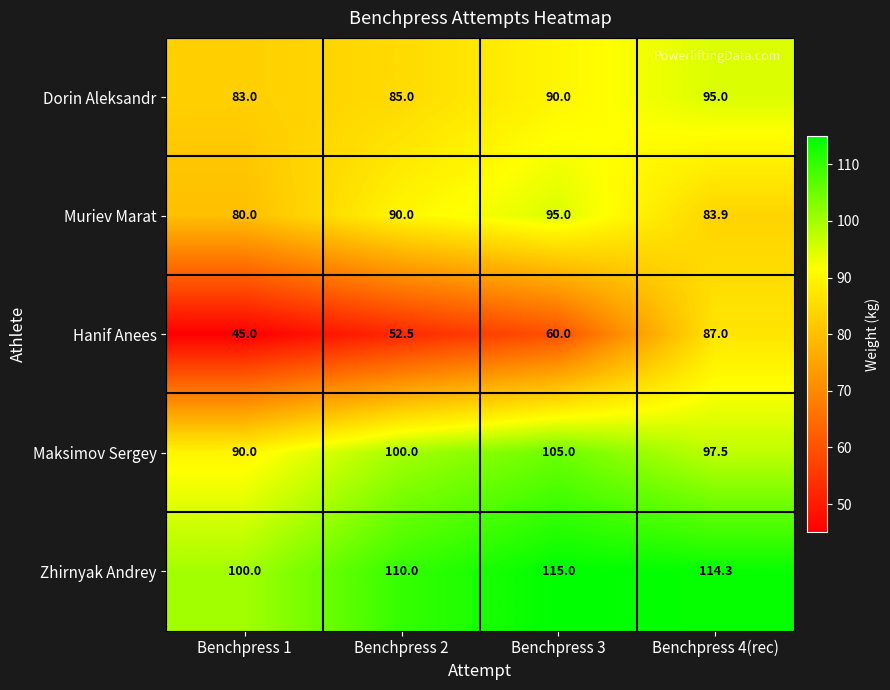

What is the difference between the second highest and minimum values in the Muriev Marat series?

10.0